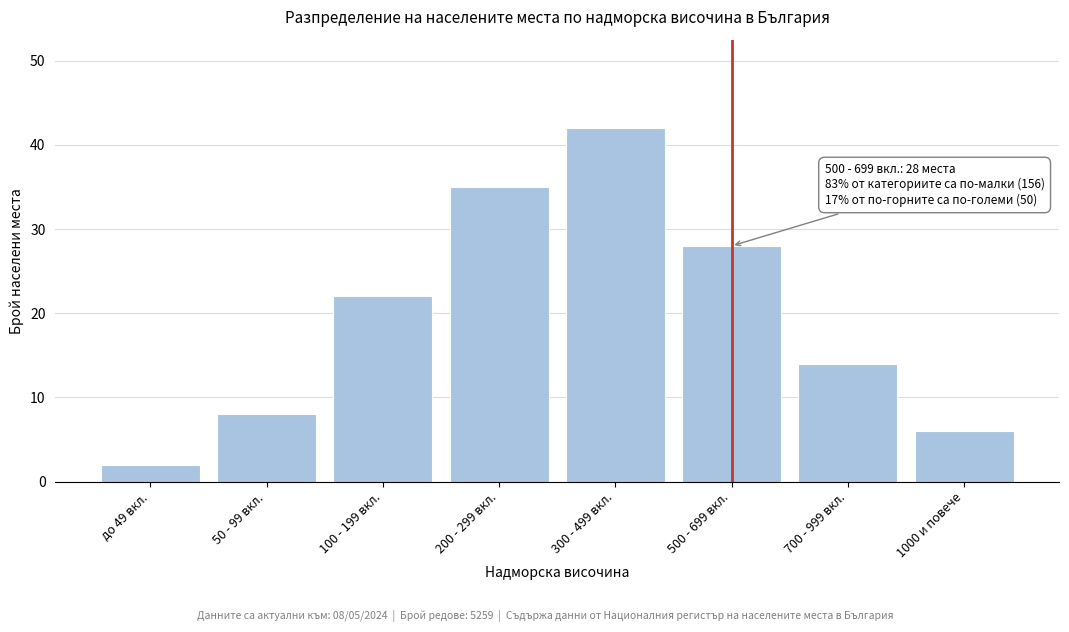

Reading left to right, transcribe all the data shown in this chart.

2	8	22	35	42	28	14	6